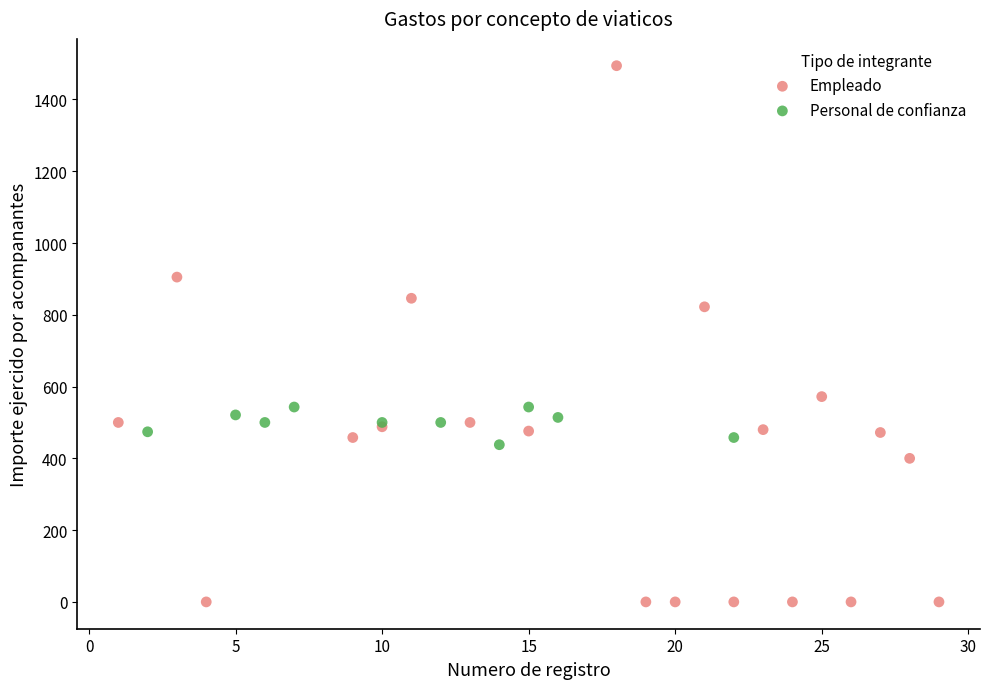

Which series has the largest Y range (max minus min)?

Empleado